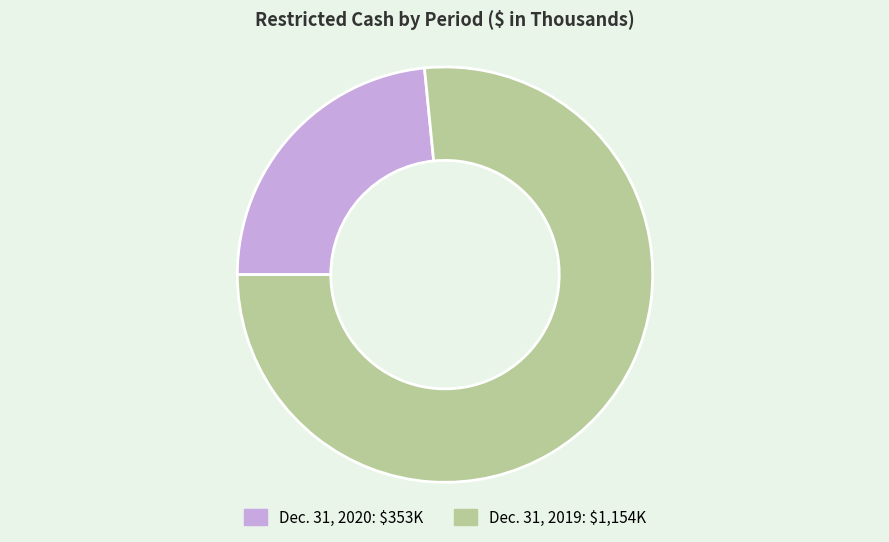

What is the majority slice?

Dec. 31, 2019